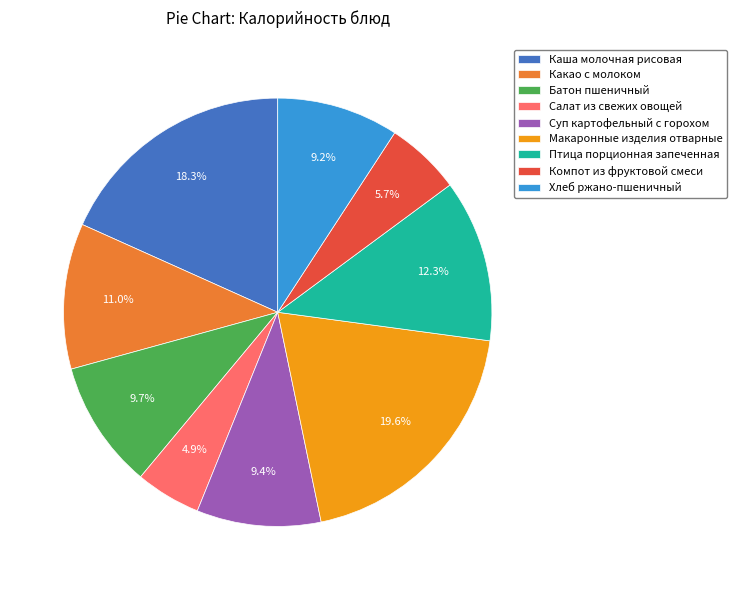

Is Хлеб ржано-пшеничный the majority of the pie?

No